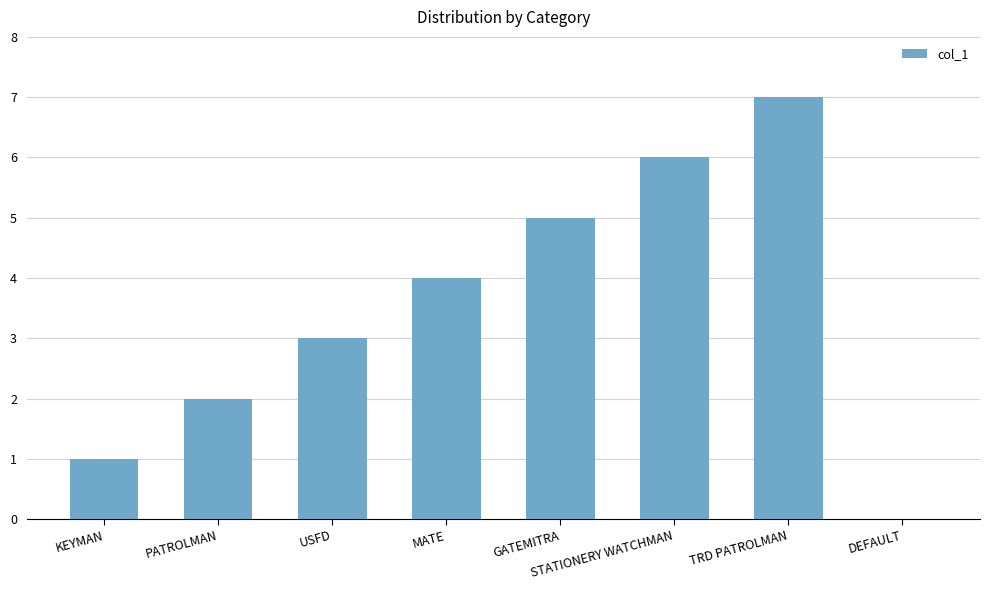

Which label corresponds to the largest value in the chart?

TRD PATROLMAN